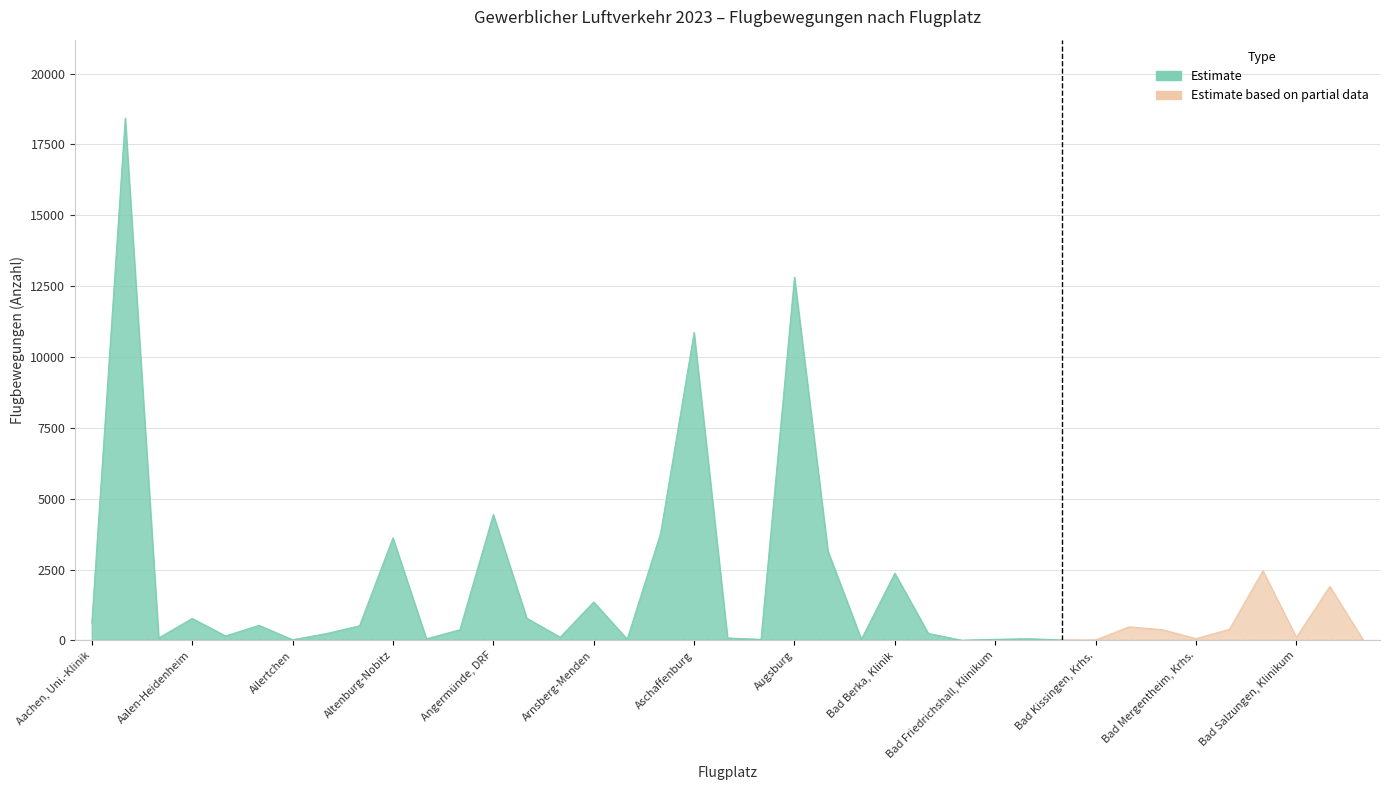

What is the ratio of the value at Aachen-Merzbrück to the value at Augsburg, Universitätsklinikum?

5.8